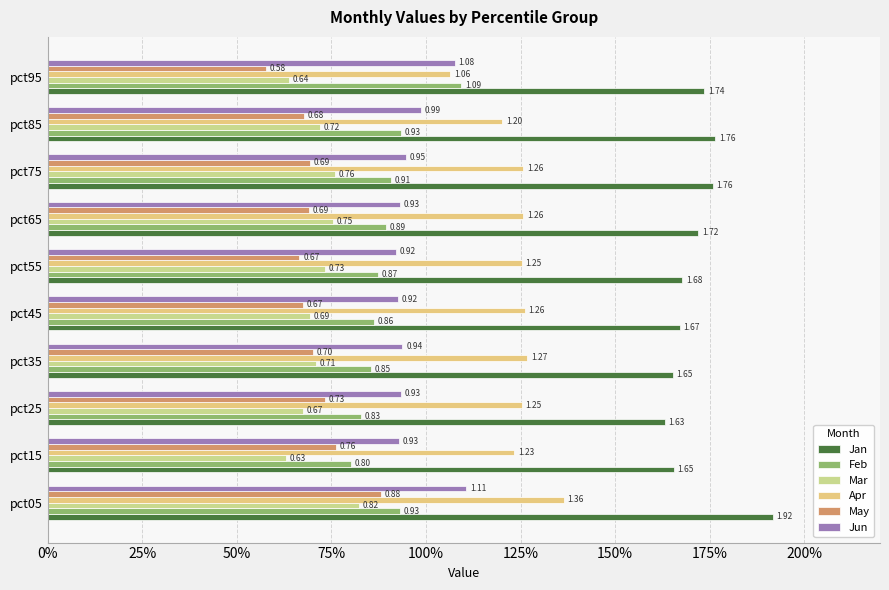

What are all the series names shown in the legend?

Jan, Feb, Mar, Apr, May, Jun